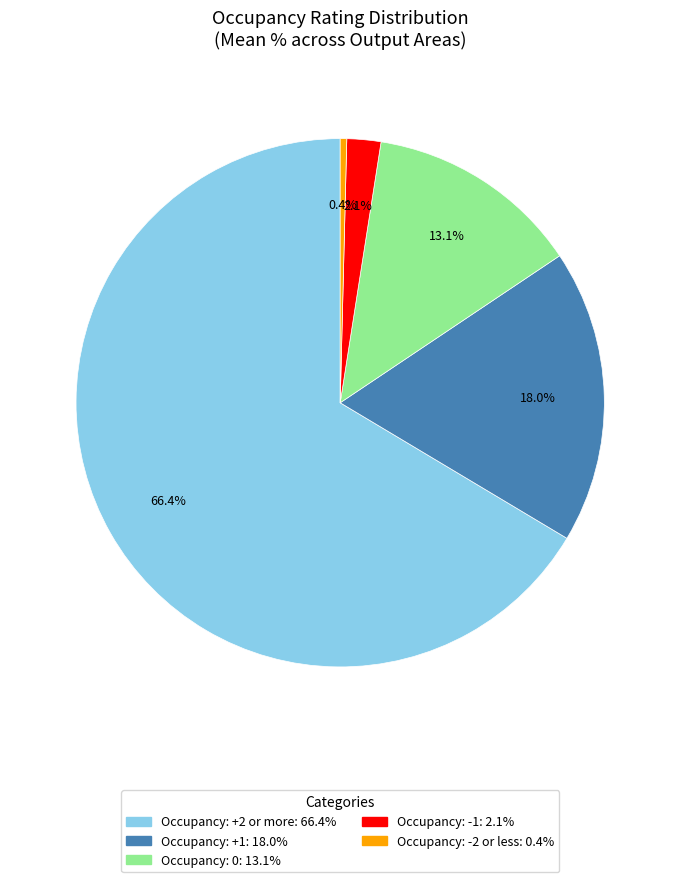

To the nearest percent, what is the average slice percentage?

20%